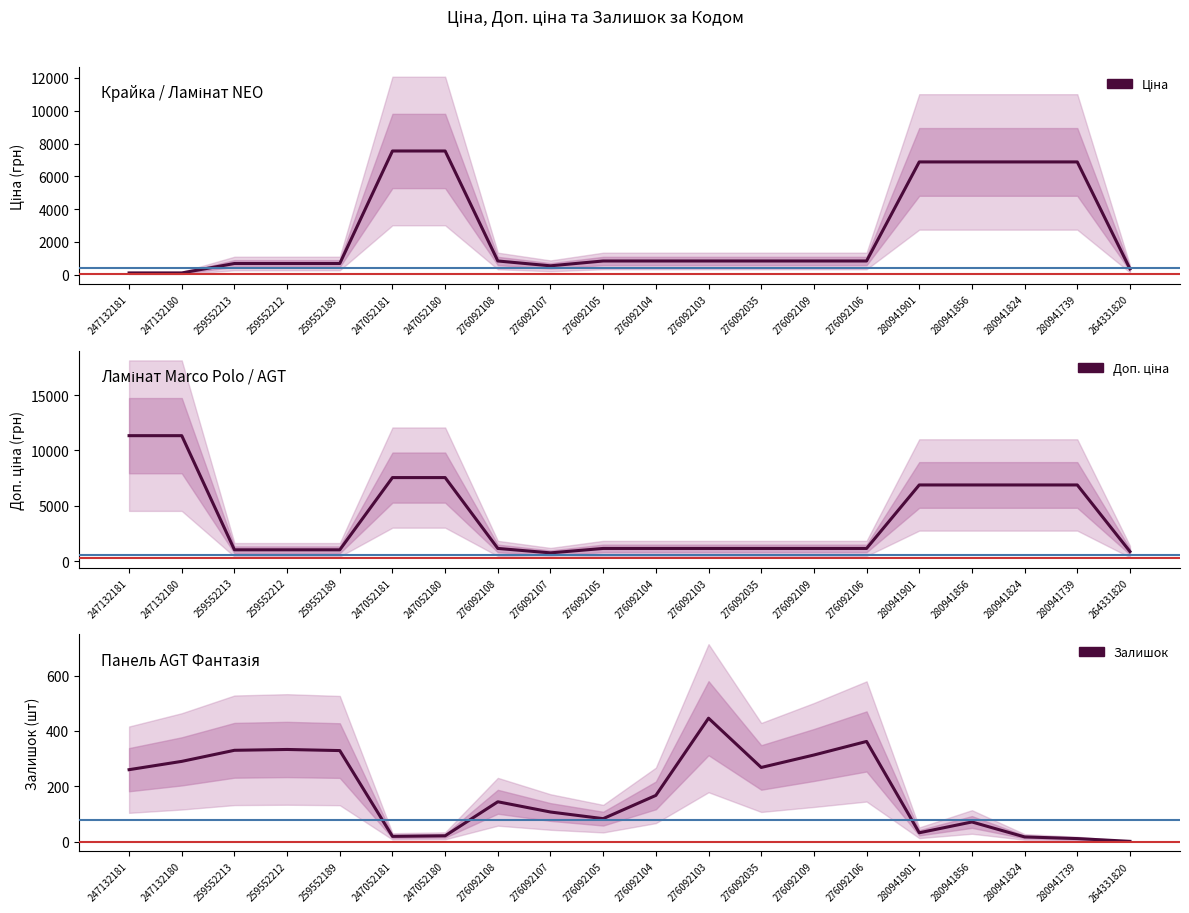

Which series has the largest total across all categories?

Доп. ціна